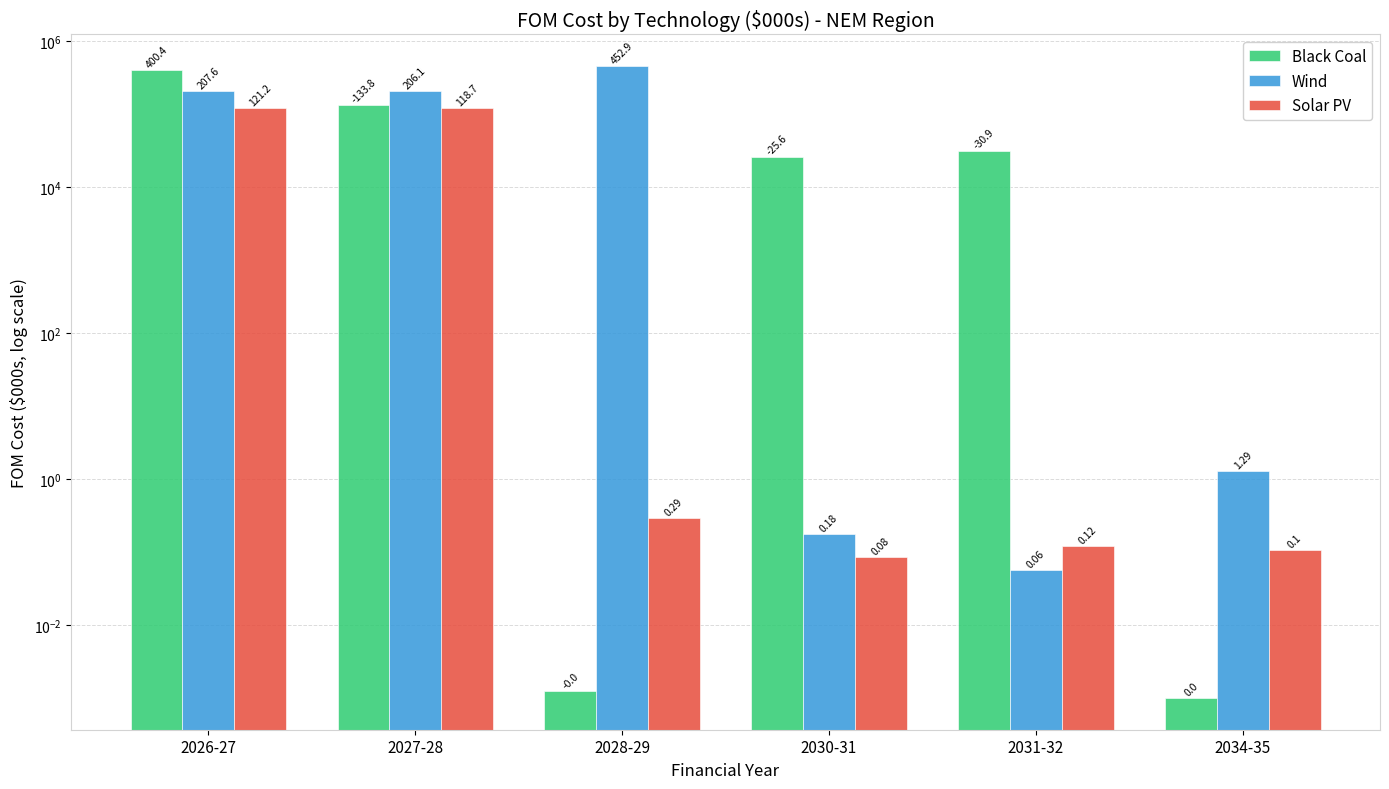

Reading left to right, what are all the values shown in this chart?

Black Coal: 400381.4	133798.5	0.0	25603.9	30943.1	0.0
Wind: 207561.7	206137.1	452907.9	0.2	0.1	1.3
Solar PV: 121173.3	118685.0	0.3	0.1	0.1	0.1